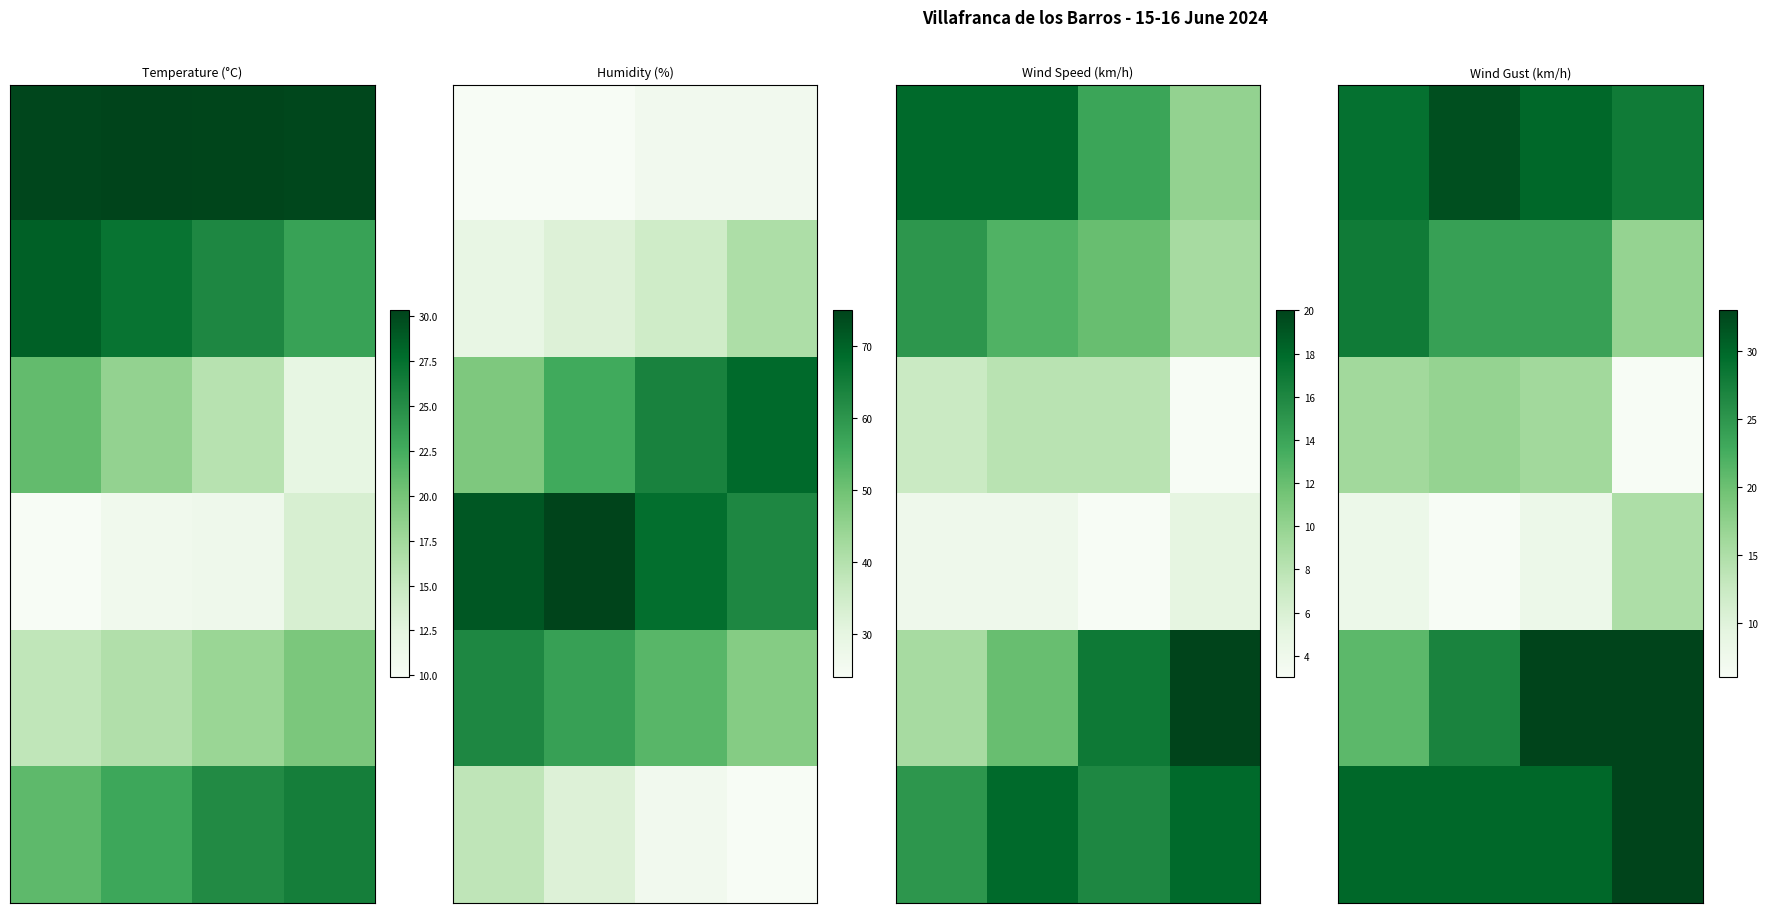

At how many categories does at least one series exceed 9?

4